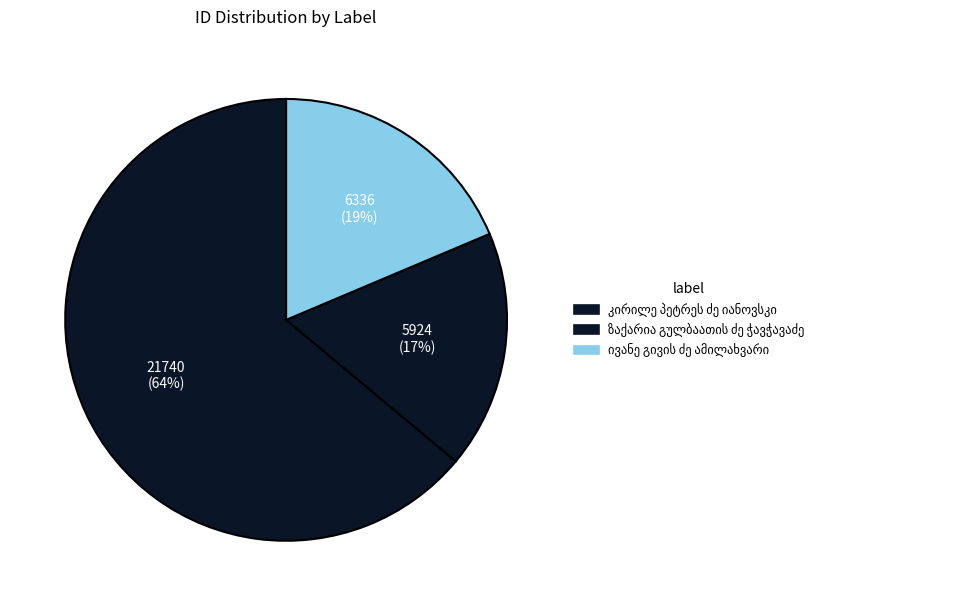

Count the number of slices in the pie.

3